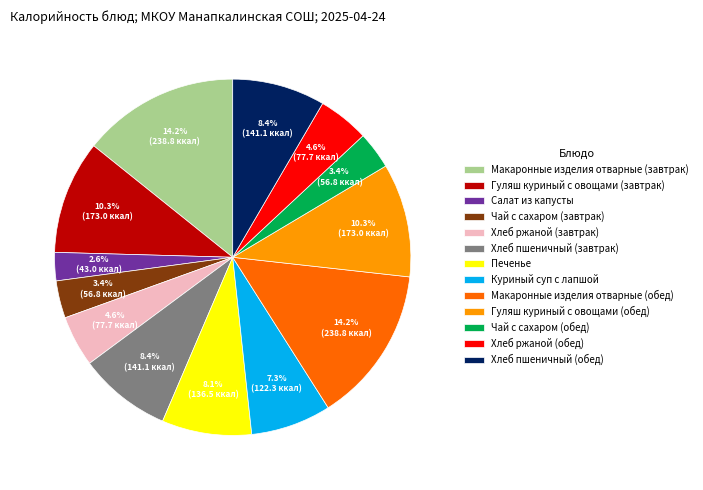

To the nearest percent, what is the difference between the largest and smallest slice percentages?

12%